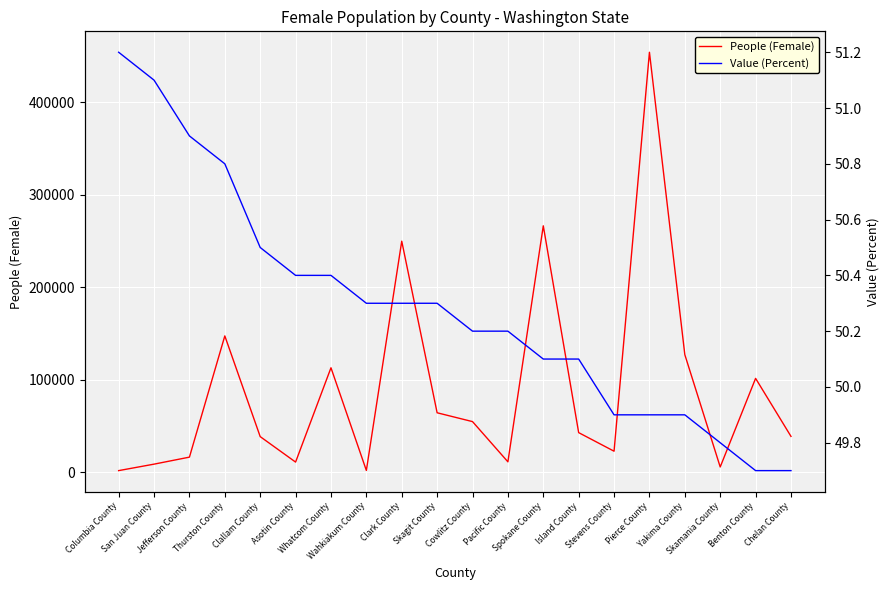

Rank the series at Spokane County from lowest to highest value.

Value (Percent), People (Female)